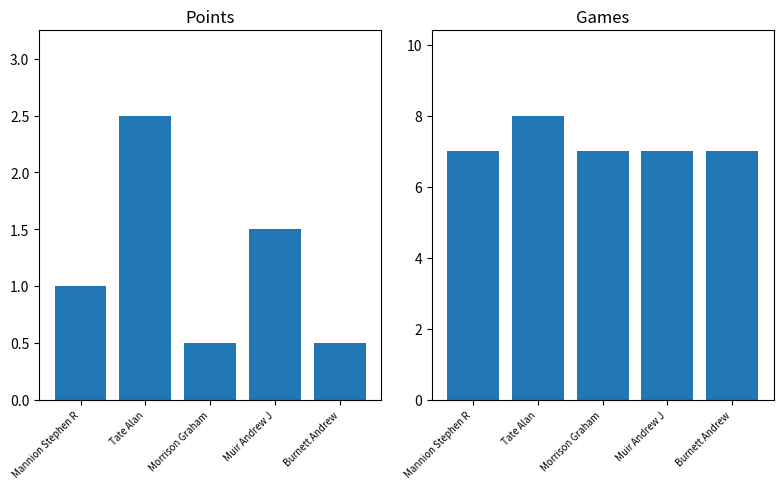

What is the lowest value of the Pts. series?

0.5